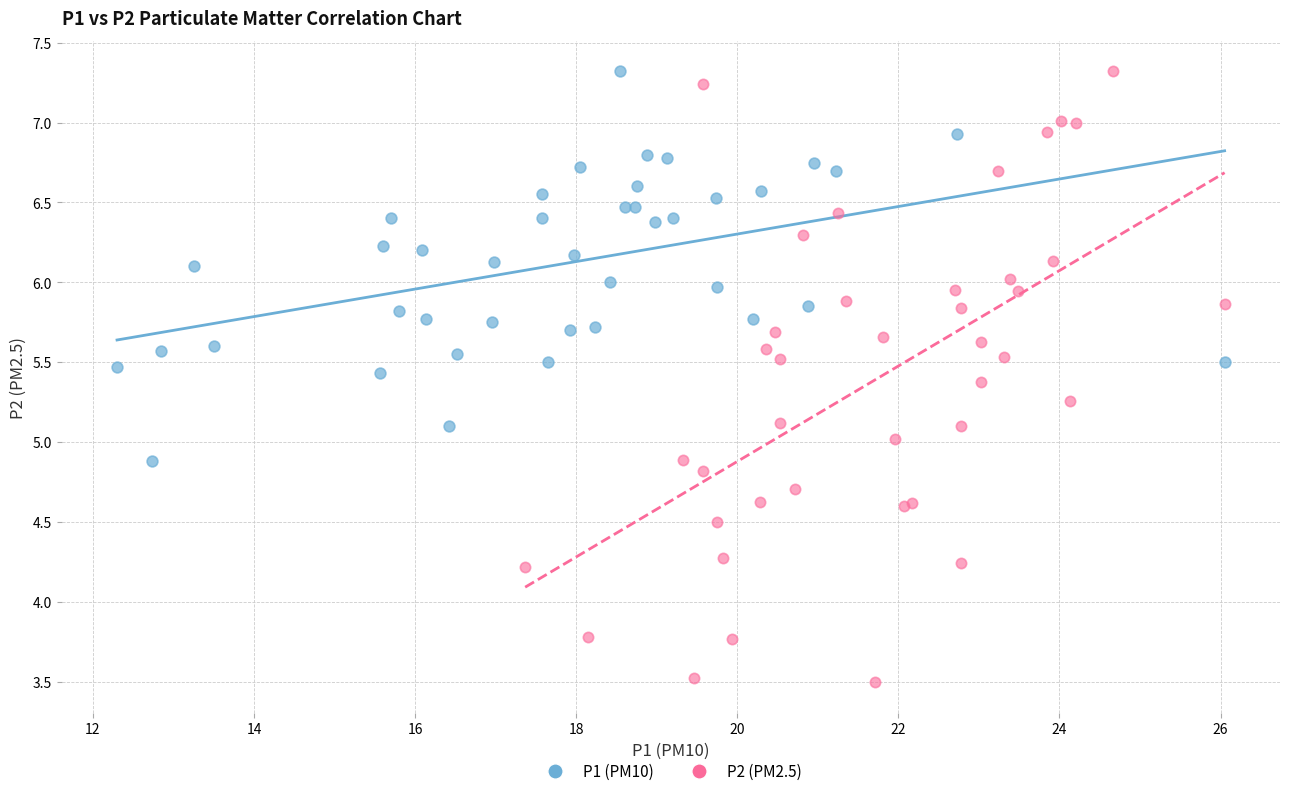

Which series reaches the minimum Y coordinate?

P2 (PM2.5)